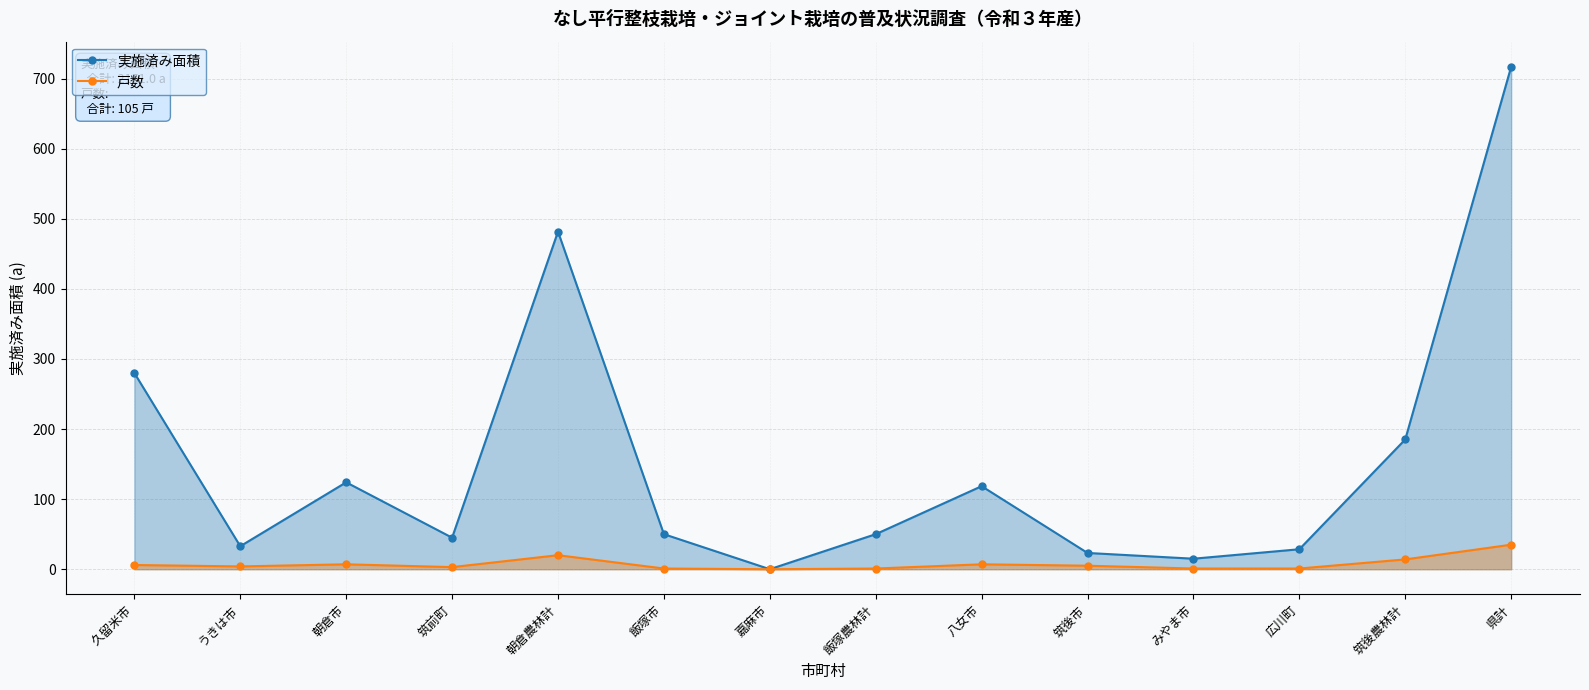

True or false: 戸数 and 実施済み面積 cross at least once.

False